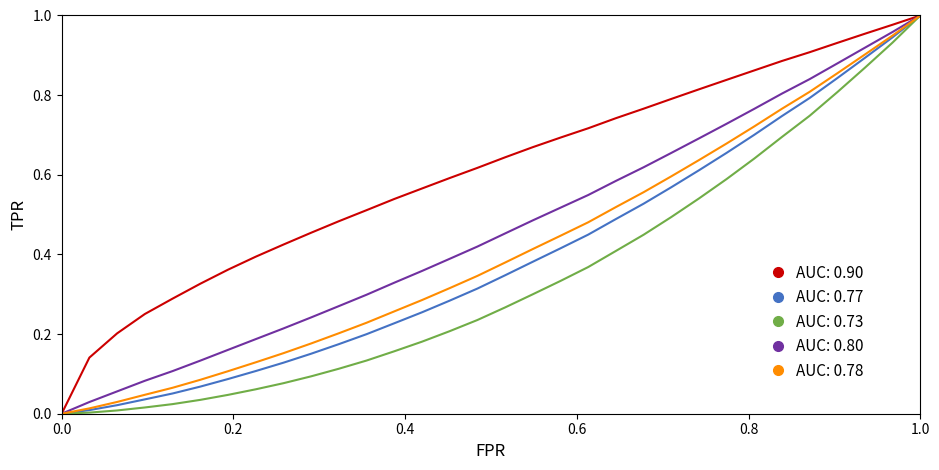

Which series has the largest total across all categories?

AUC: 0.90